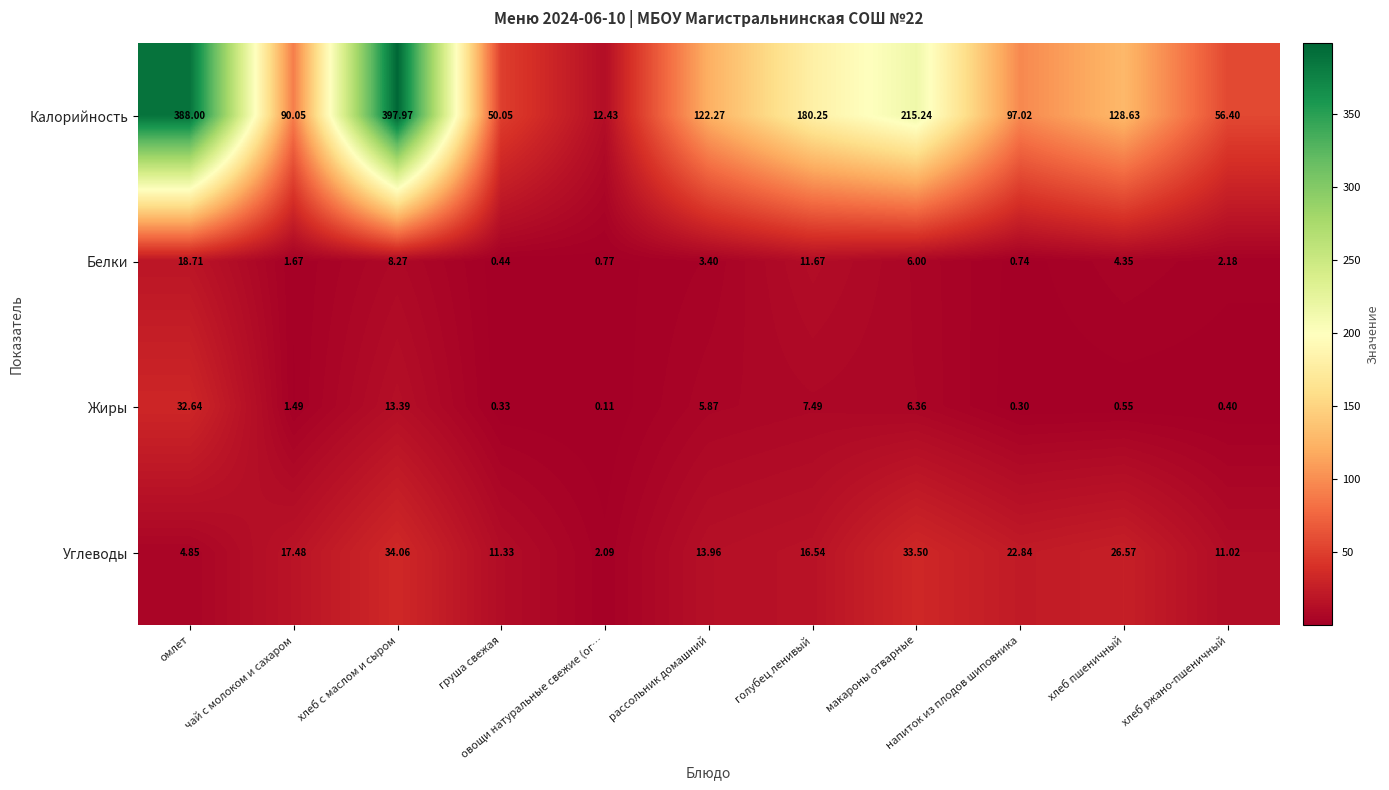

Which series has the largest range (max minus min)?

Калорийность